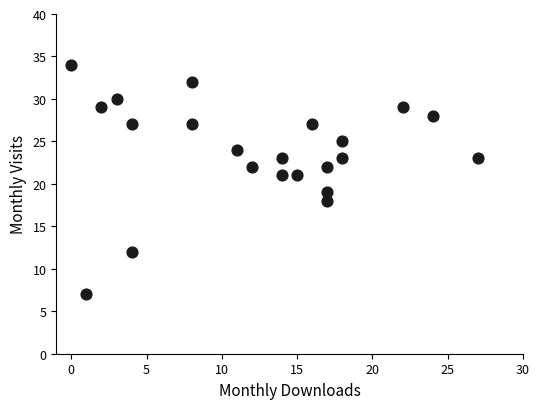

What is the range of Y values (max minus min)?

27